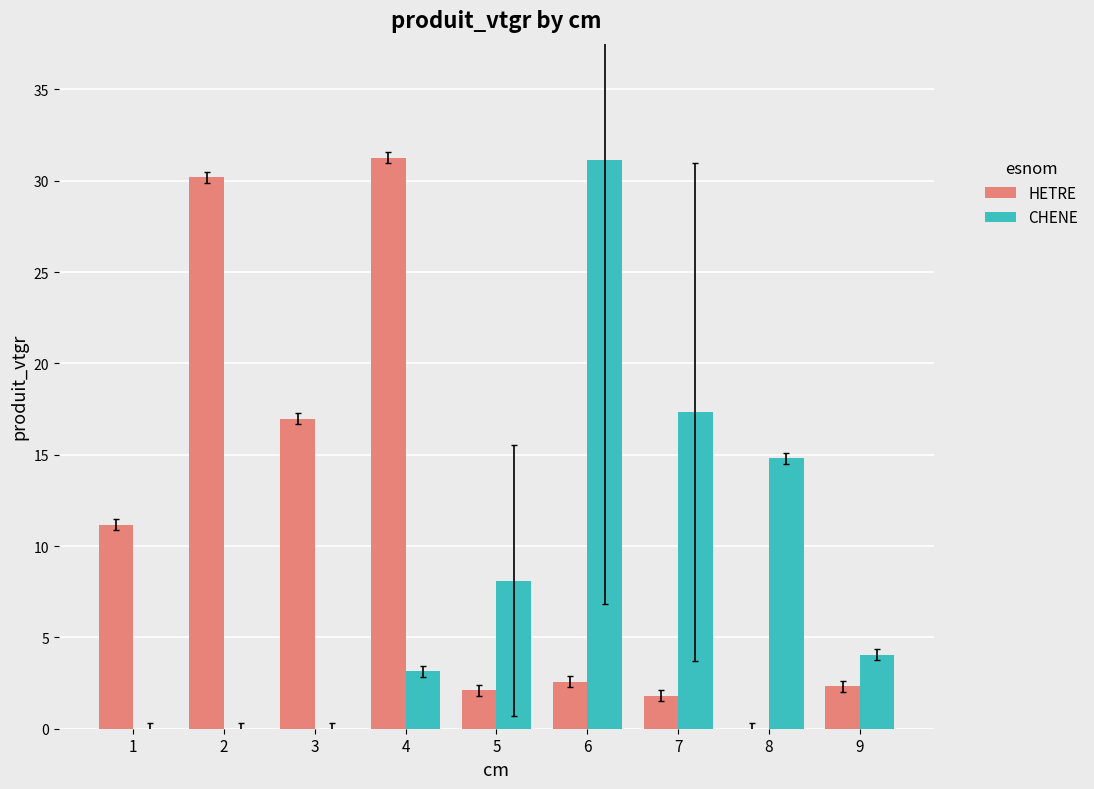

What are all the series names shown in the legend?

HETRE, CHENE